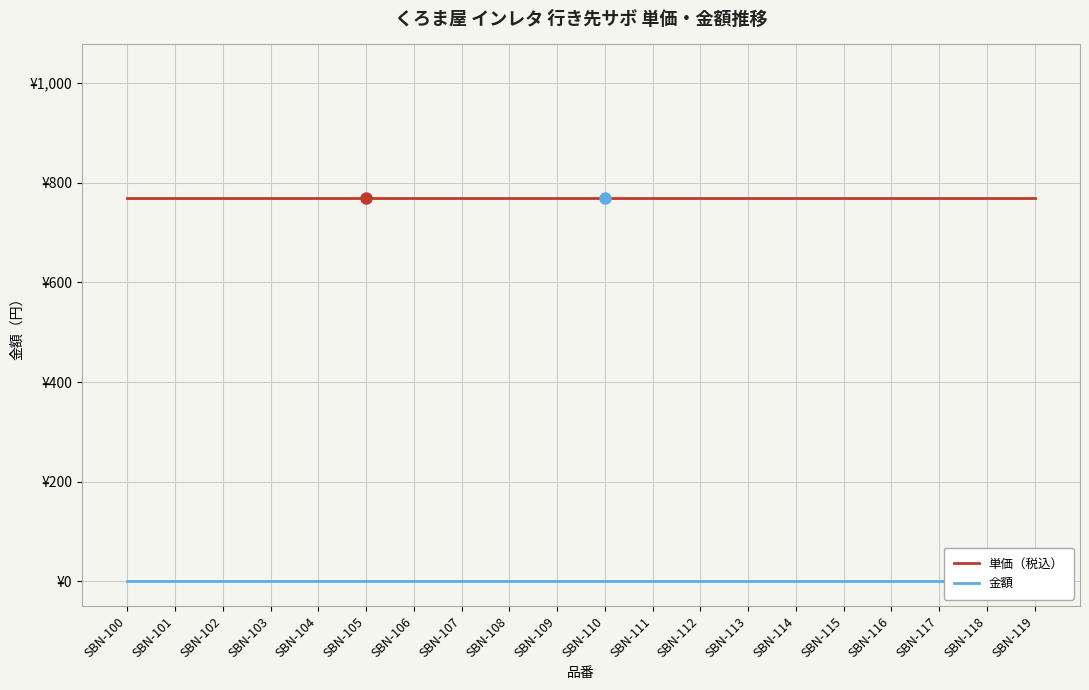

True or false: 単価（税込） and 金額 intersect in this chart.

False